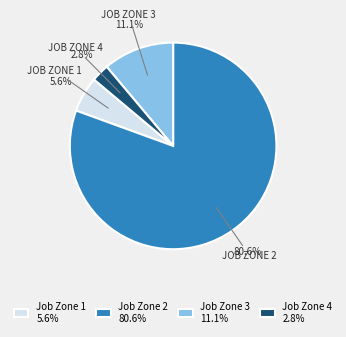

To the nearest percent, what is the combined percentage of Job Zone 3 and Job Zone 2?

92%